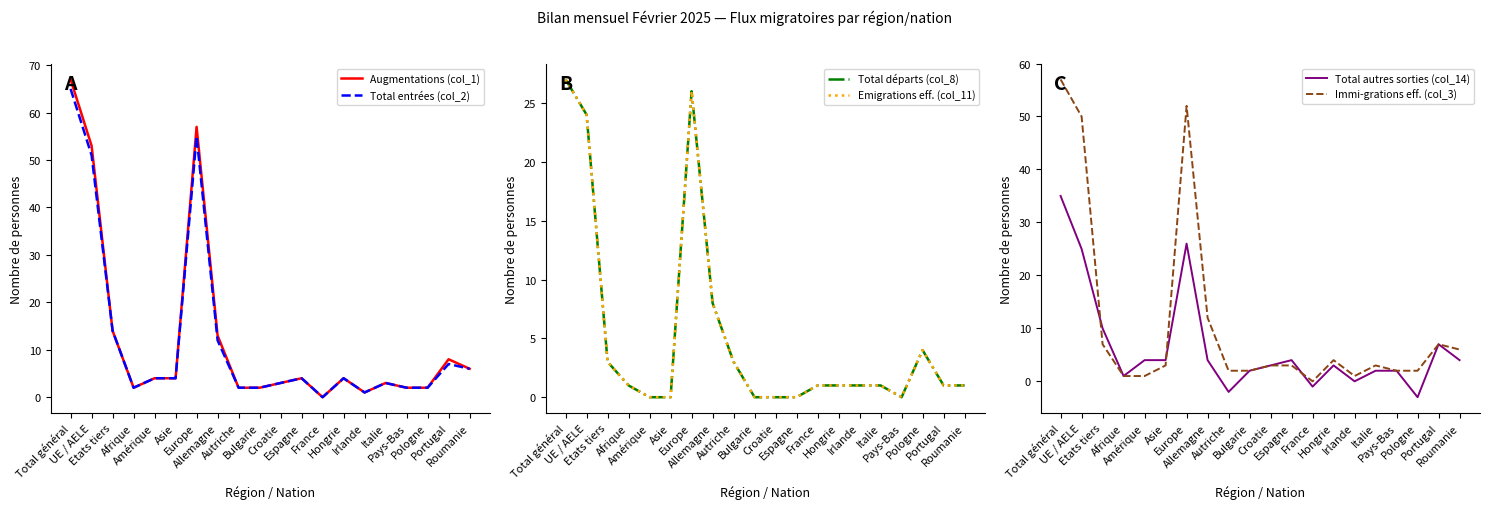

What is the value of the Total départs (col_8) point at the 16th from the left?

1